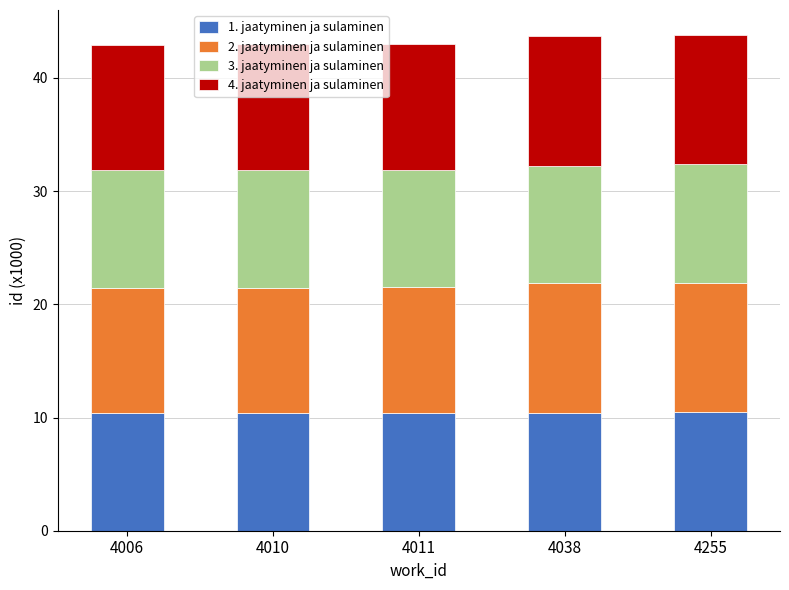

The 1. jaatyminen ja sulaminen series shows 10.4 at 4011. True or false?

True